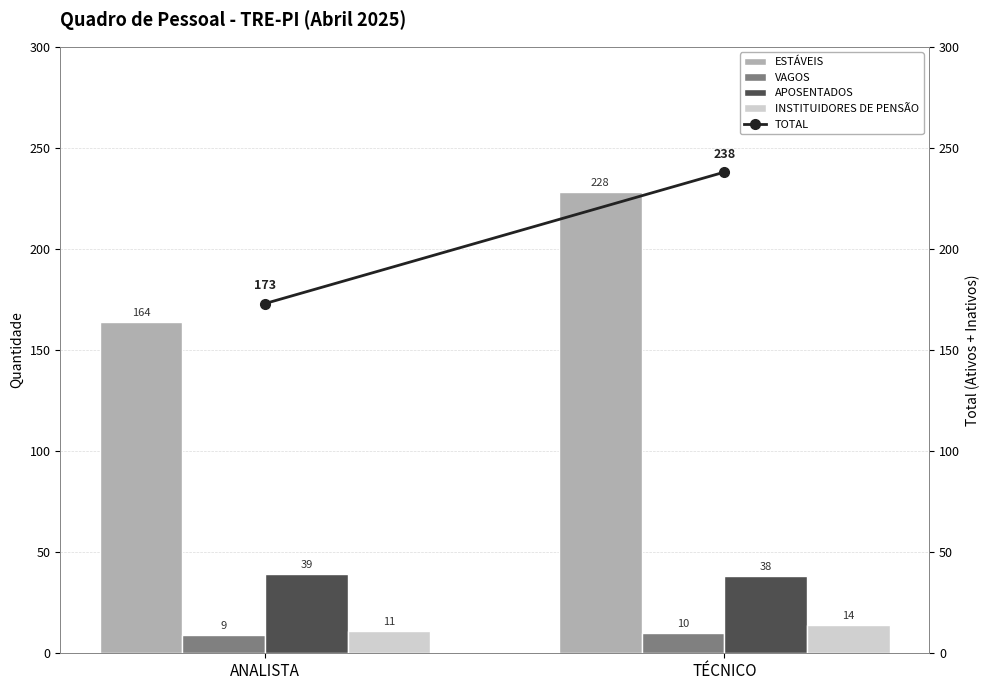

Between TÉCNICO and ANALISTA, which is larger?

TÉCNICO